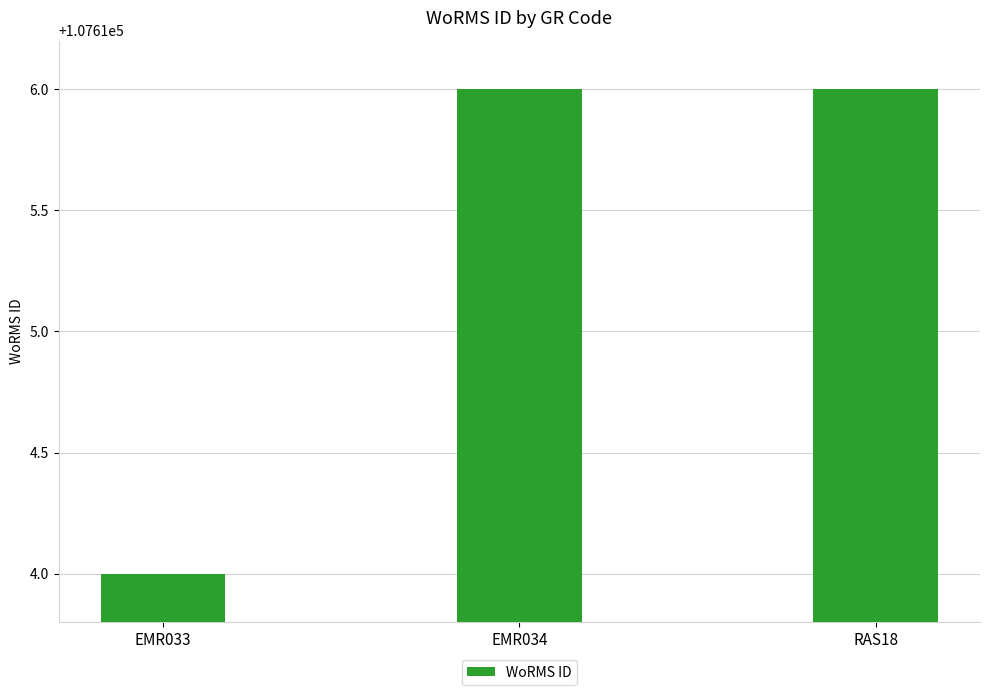

What is the value of the 1st bar from the left?

107614